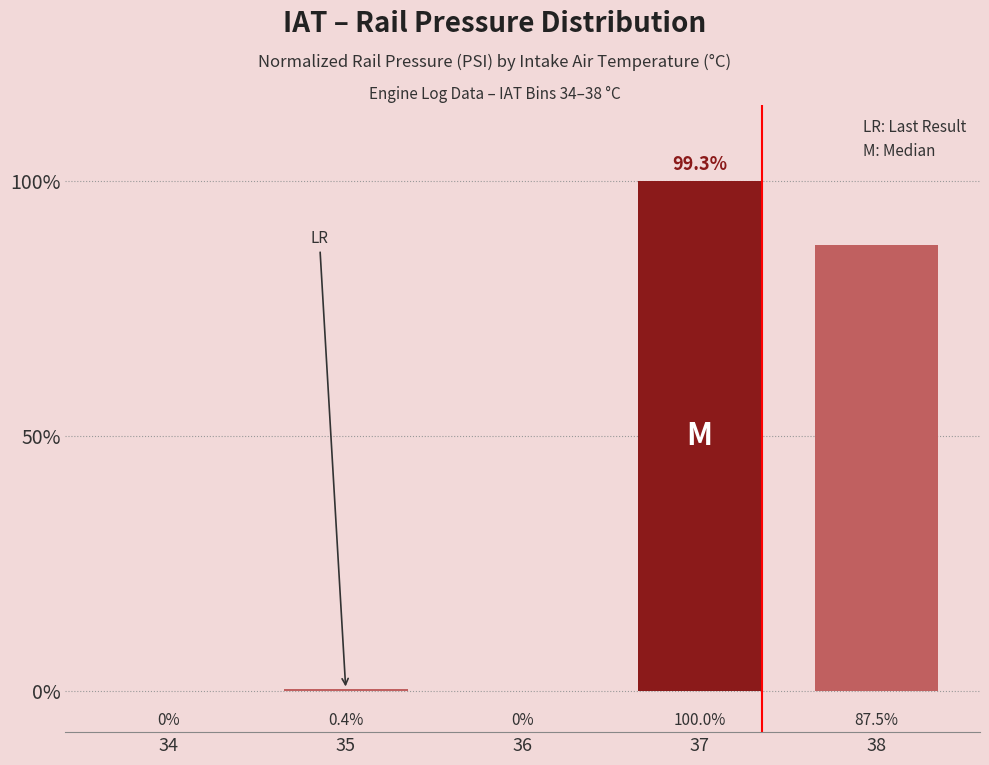

How many values are above zero?

3